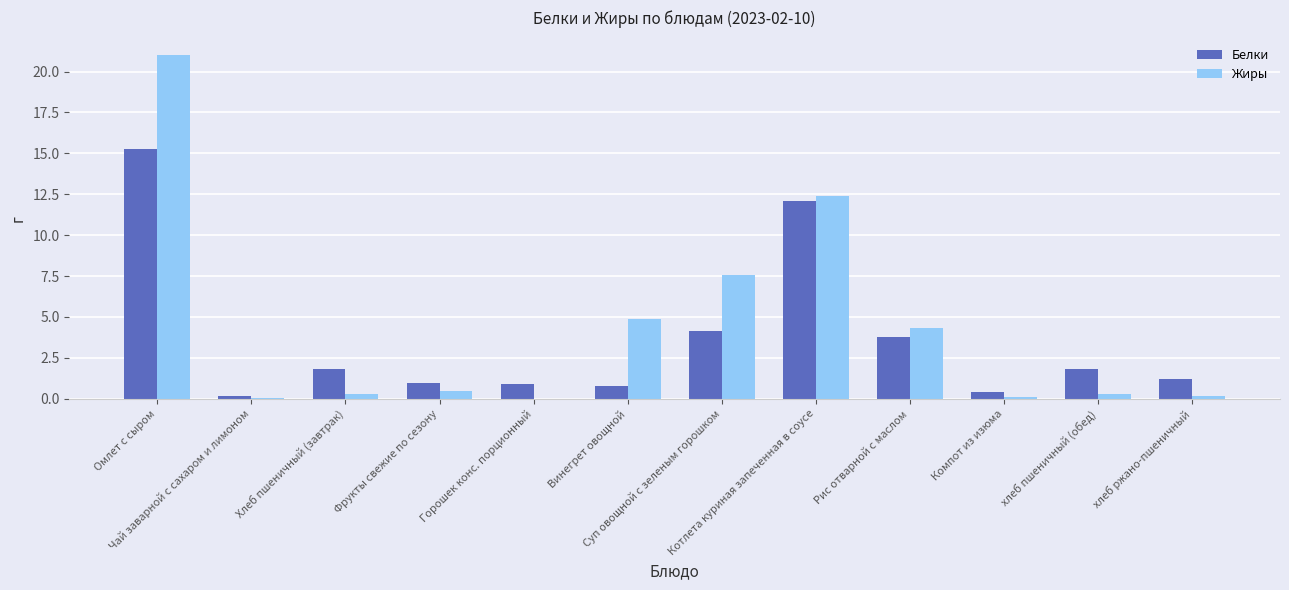

What is the sum of all Жиры values?

51.6